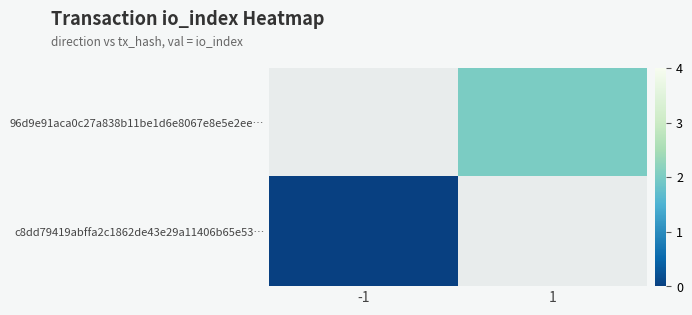

Is the value of c8dd79419abffa2c1862de43e29a11406b65e53… at 1 greater than the value of 96d9e91aca0c27a838b11be1d6e8067e8e5e2ee… at 1?

No